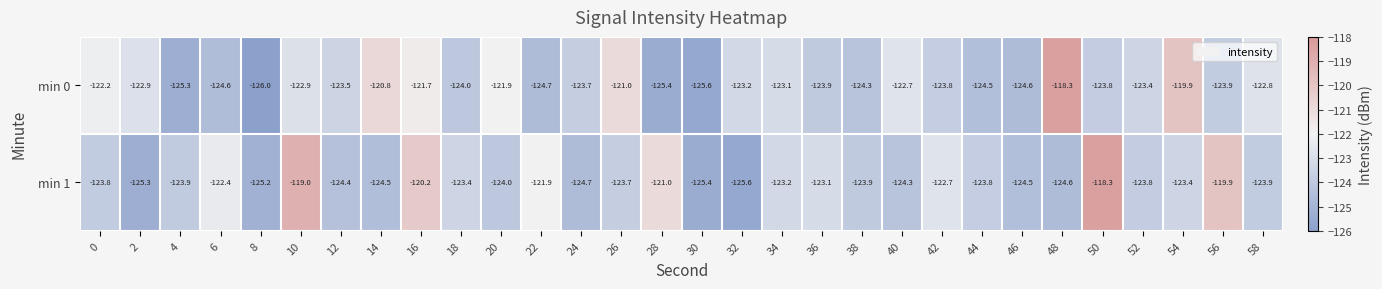

The min 0 series shows -123.7 at 24. True or false?

True